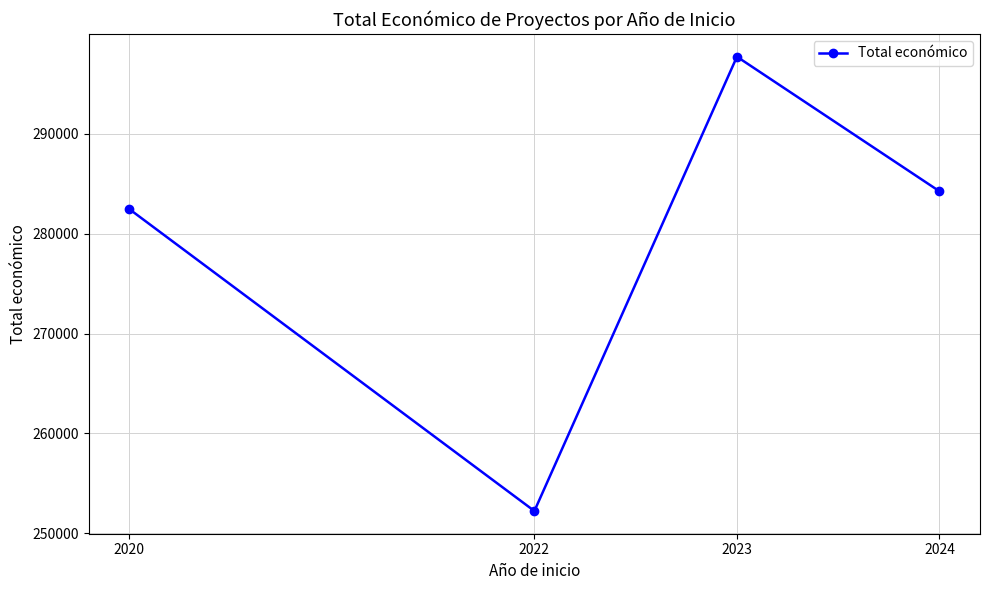

How many lines are shown in the chart?

1